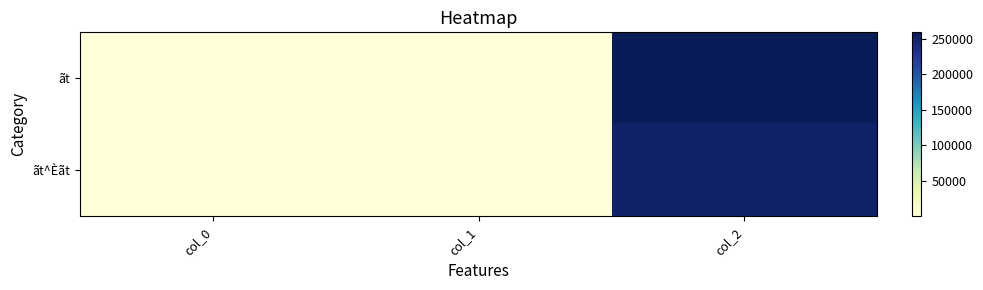

At which category does the chart reach its minimum across all series?

col_0